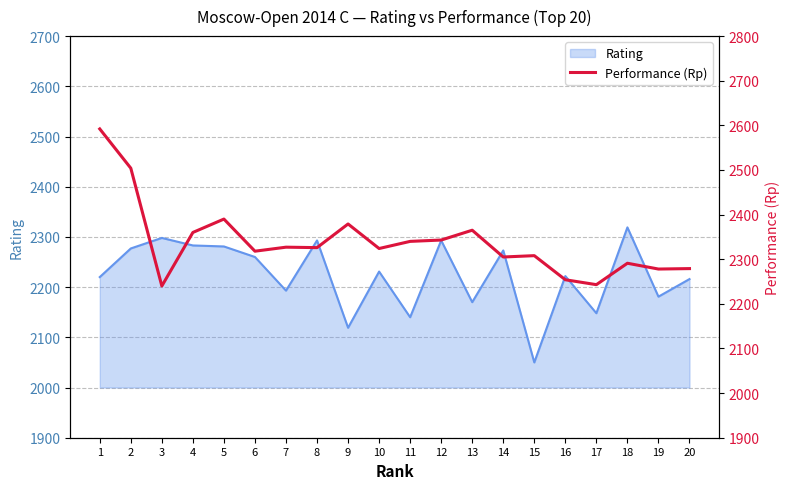

At which label does Rating reach its peak?

18